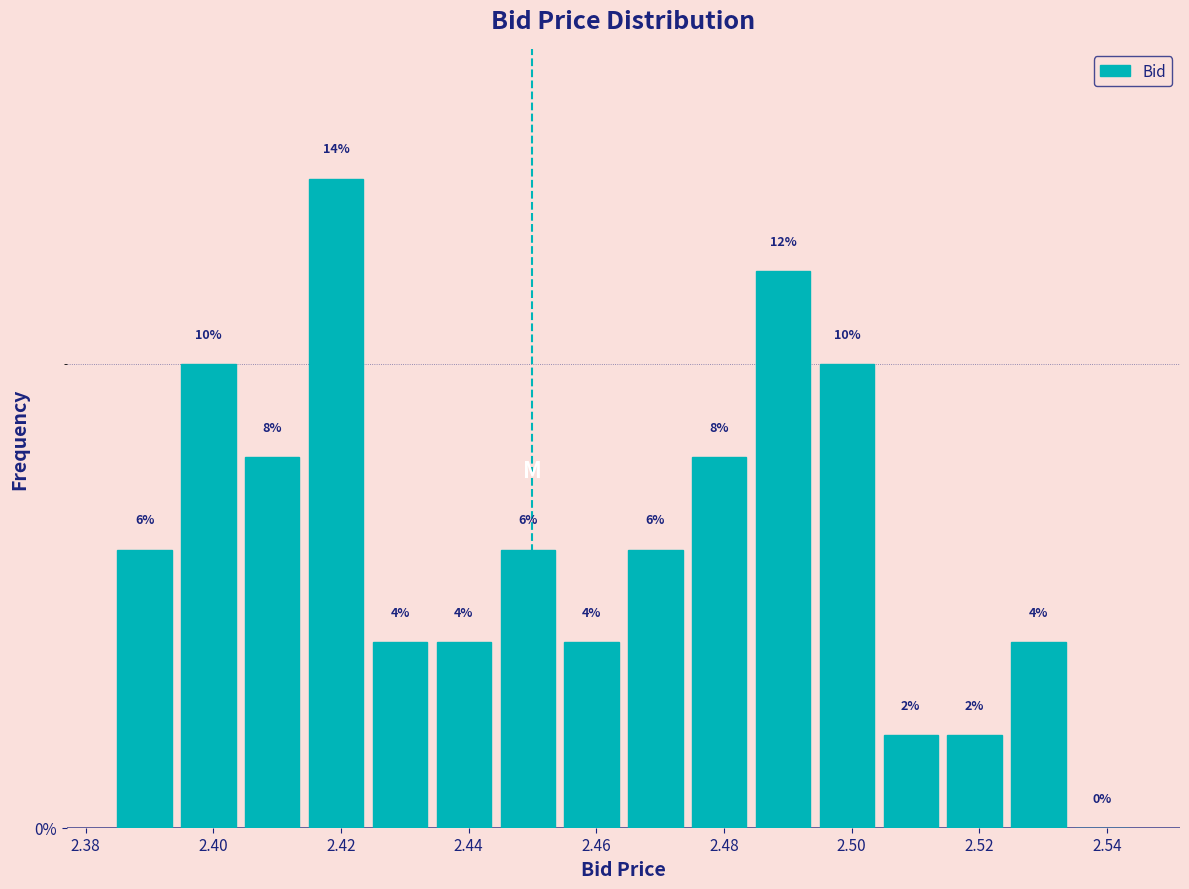

How tall is the bar that spans 2.465 to 2.475 on the x-axis? The bar edges are not printed on the chart, so give them approximately, as read against the axis.

6